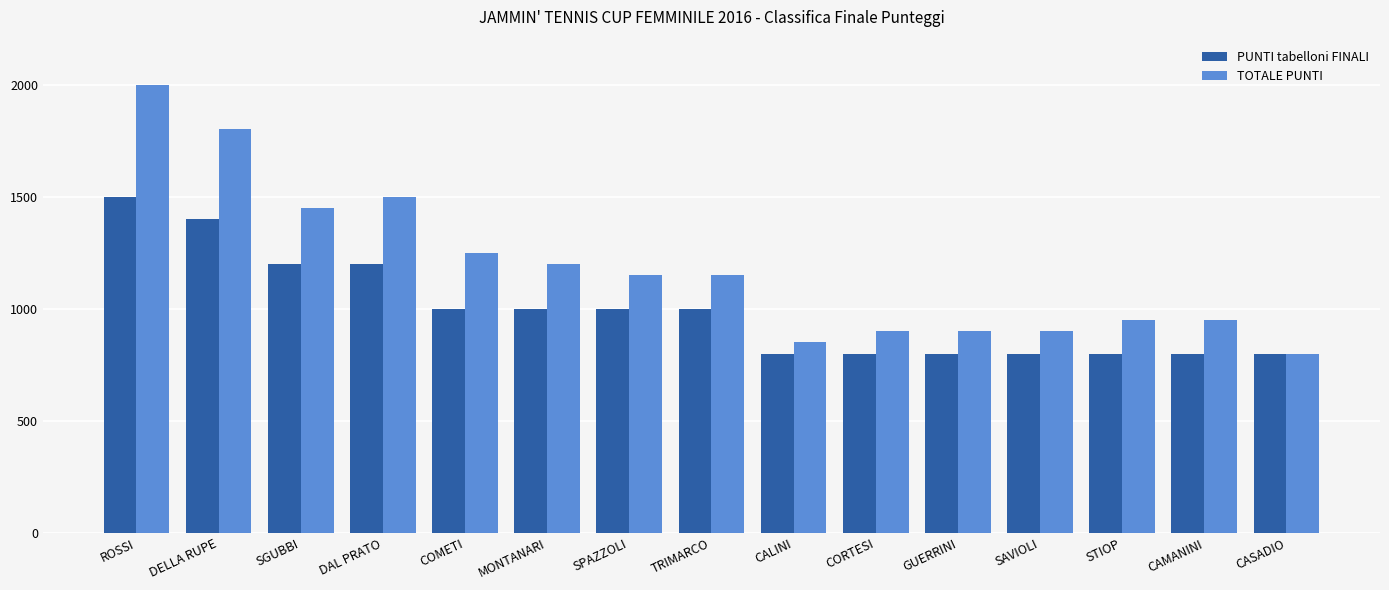

What is the difference between the highest and lowest values at GUERRINI?

100